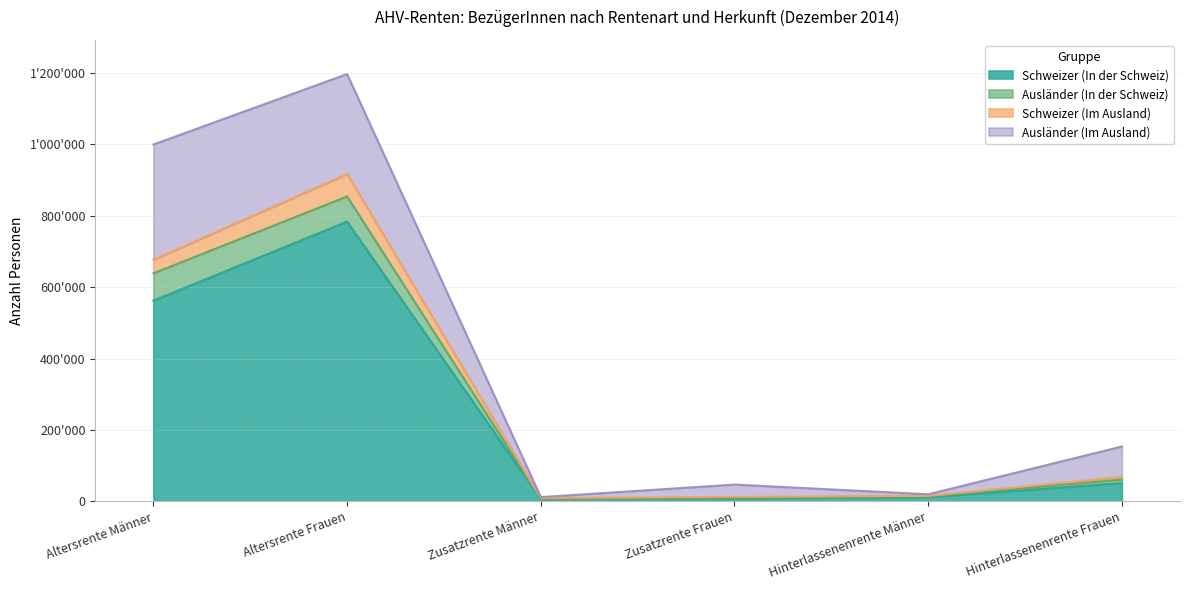

Does the chart display data point markers on the line(s)?

No